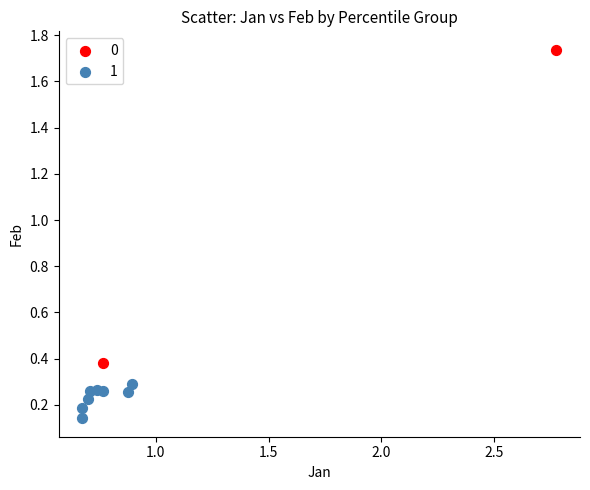

Which series reaches the minimum Y coordinate?

1